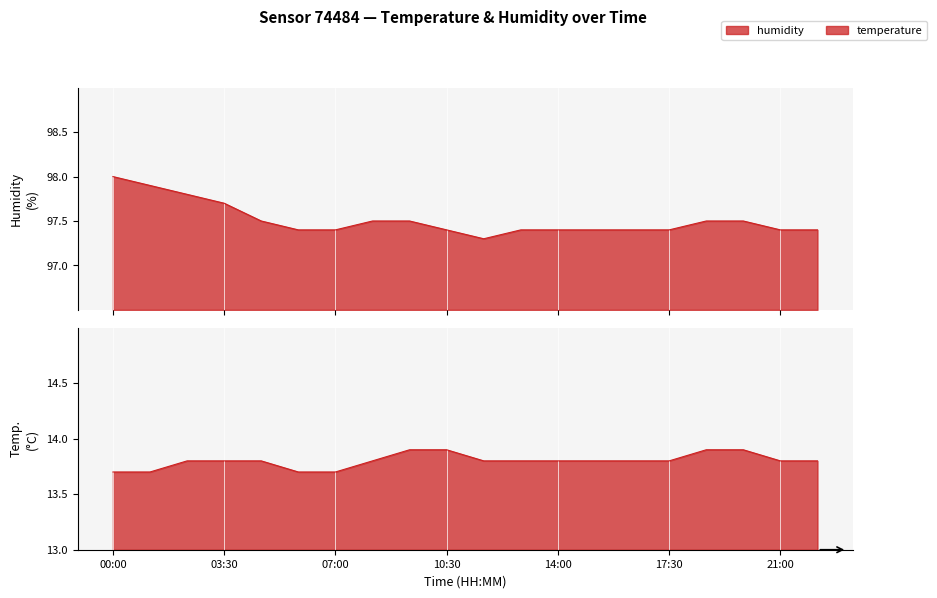

True or false: humidity and temperature cross at least once.

False